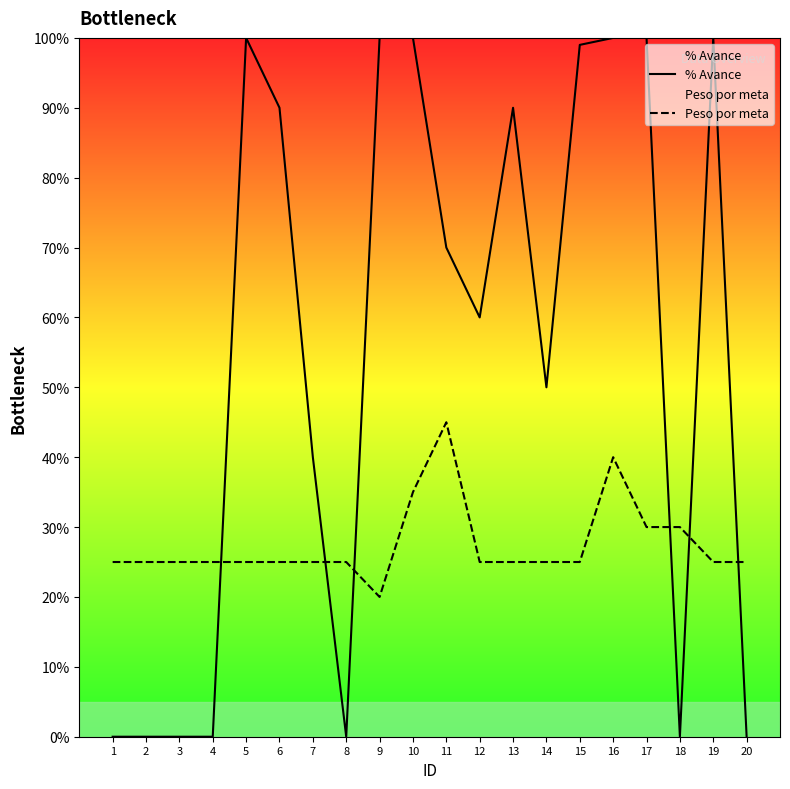

Between 8 and 10, which series saw the biggest shift?

% Avance